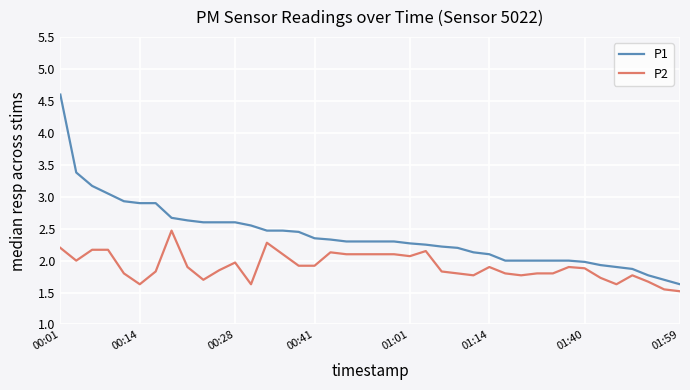

Which series has the largest range (max minus min)?

P1